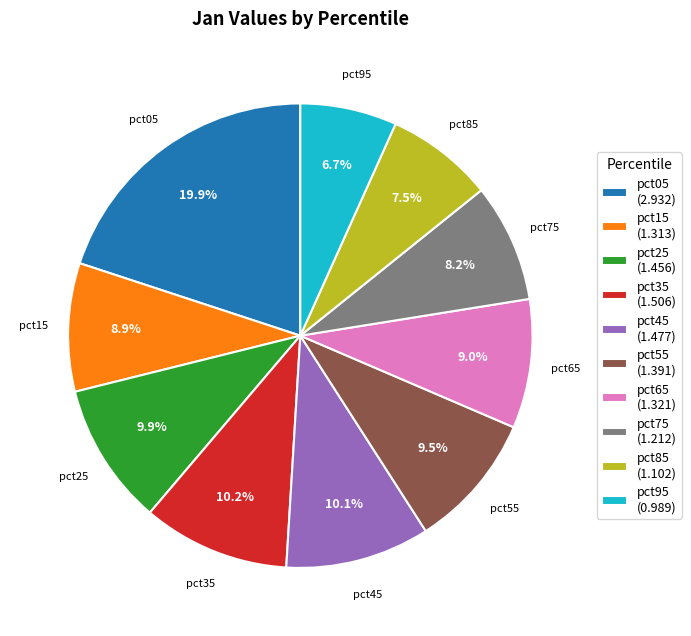

The pct15 slice represents 9% of the pie. True or false?

True